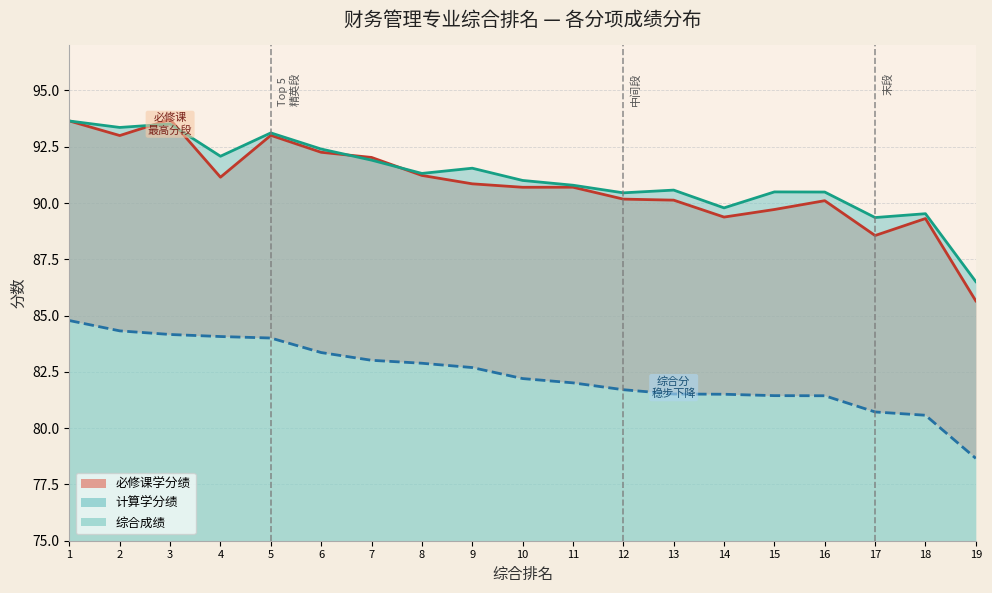

What is the minimum value shown in the chart?

78.7